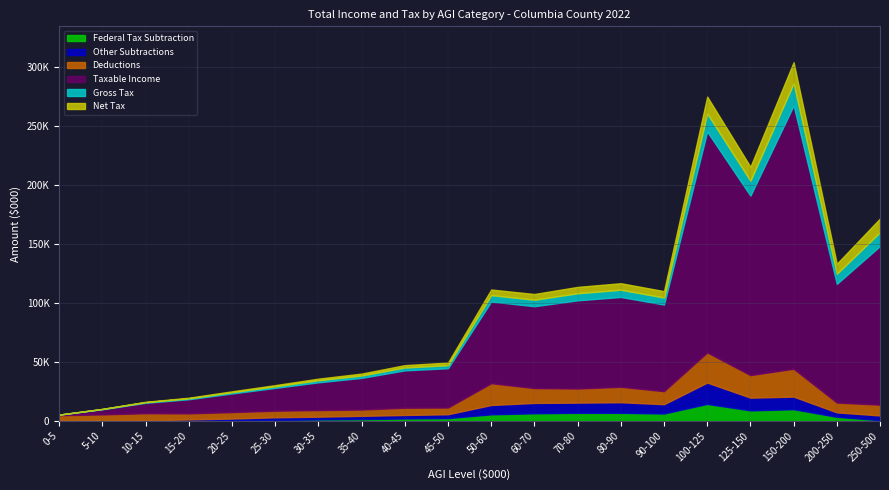

At how many categories does at least one series exceed 24420?

13